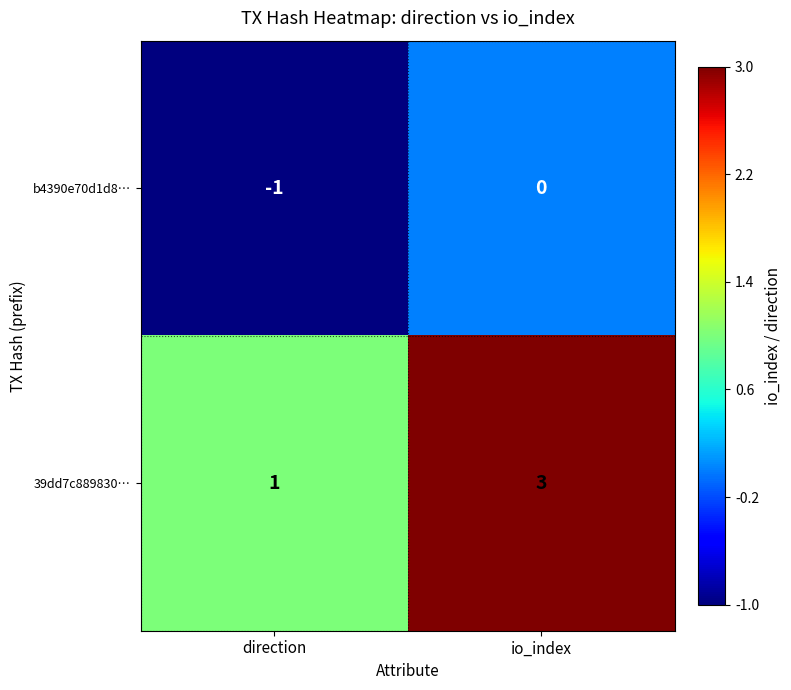

What is the total value across all series at io_index?

3